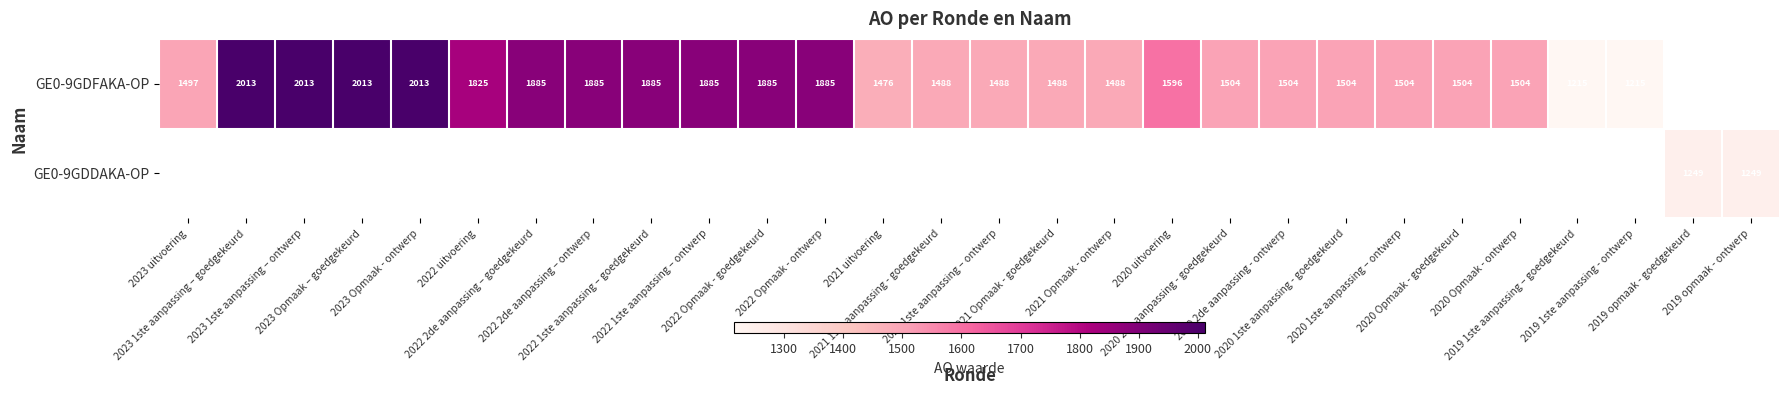

True or false: GE0-9GDFAKA-OP has a value of 2310.1 at 2020 2de aanpassing - goedgekeurd.

False